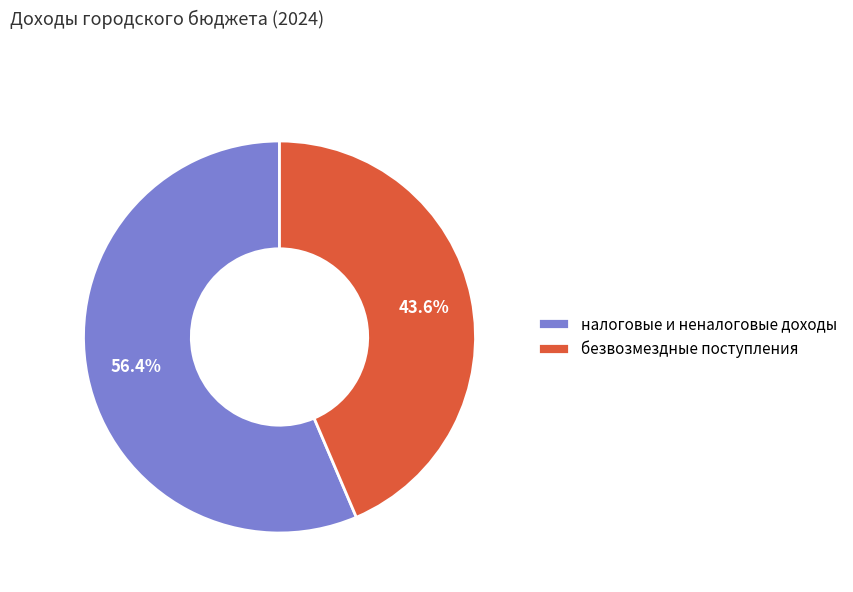

Which slice is the smallest?

безвозмездные поступления